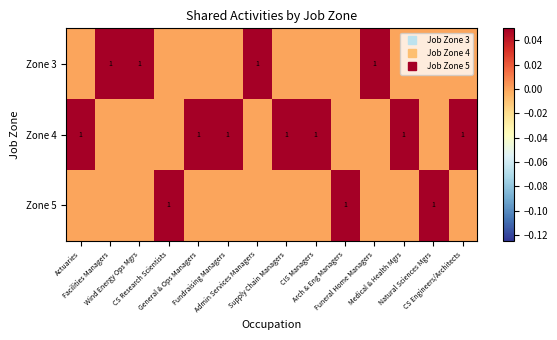

Is it true that Zone 3 equals 0 at Admin Services Managers?

False